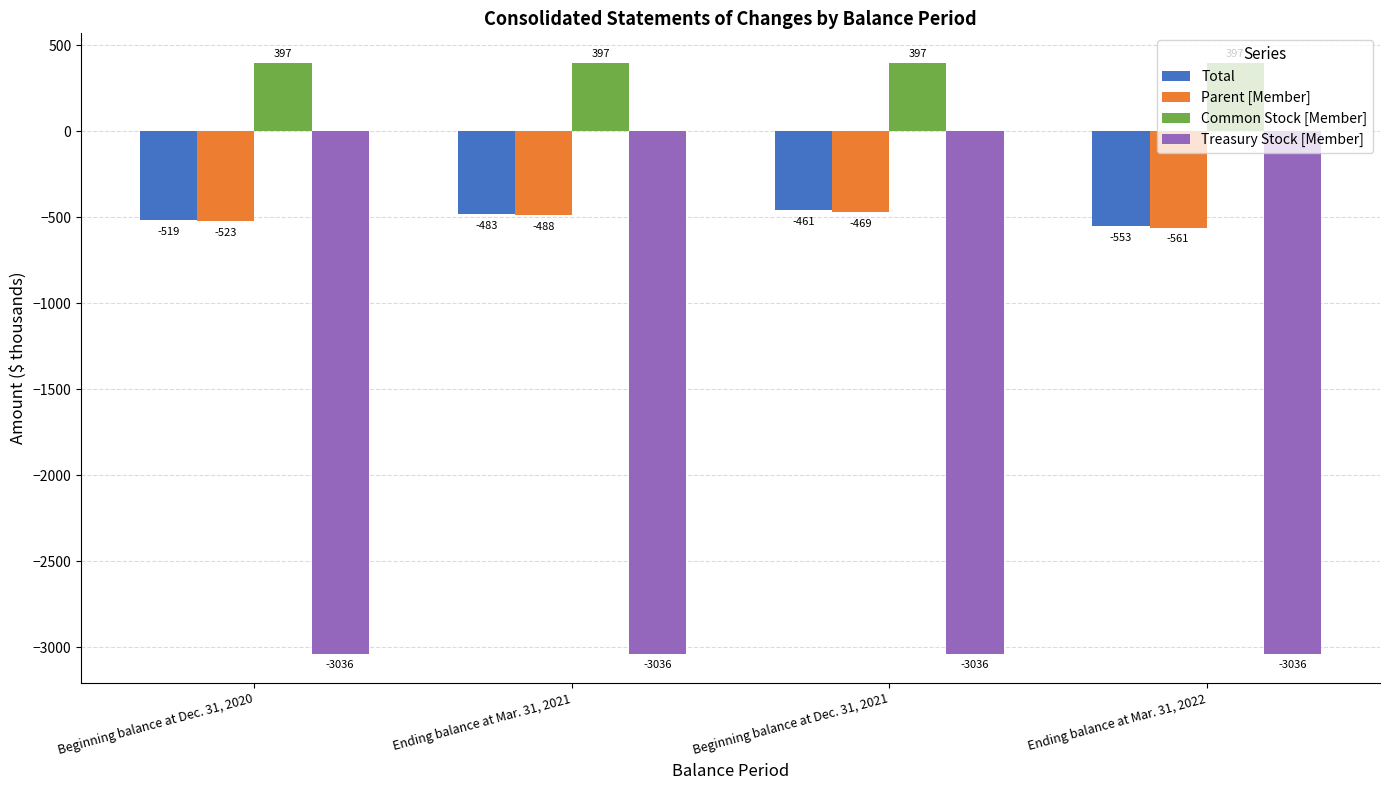

Between Beginning balance at Dec. 31, 2020 and Ending balance at Mar. 31, 2021, which series saw the biggest shift?

Total